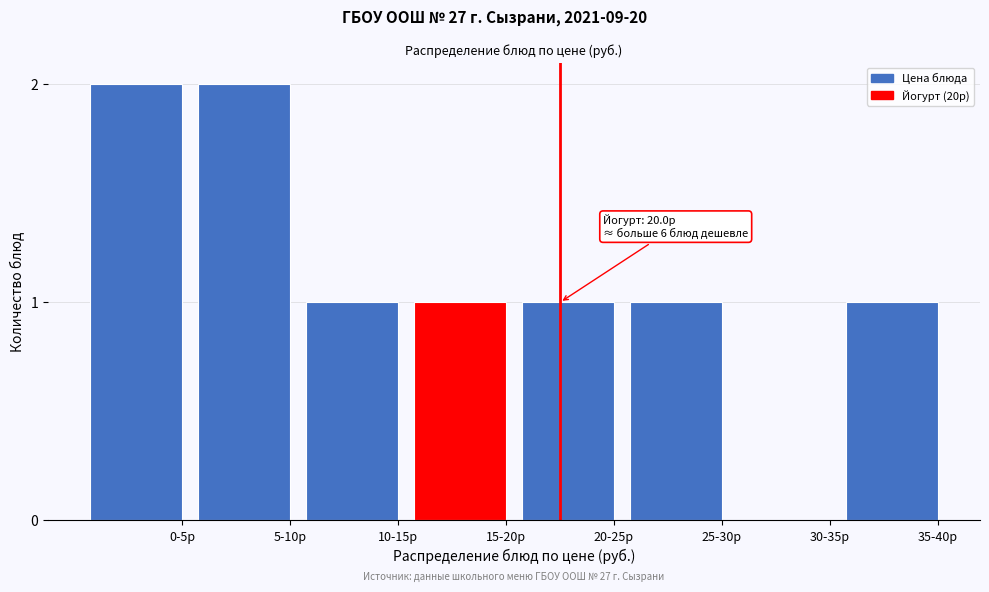

Reading left to right, list all the values displayed in this chart.

0-5р=2	5-10р=2	10-15р=1	15-20р=1	20-25р=1	25-30р=1	30-35р=0	35-40р=1